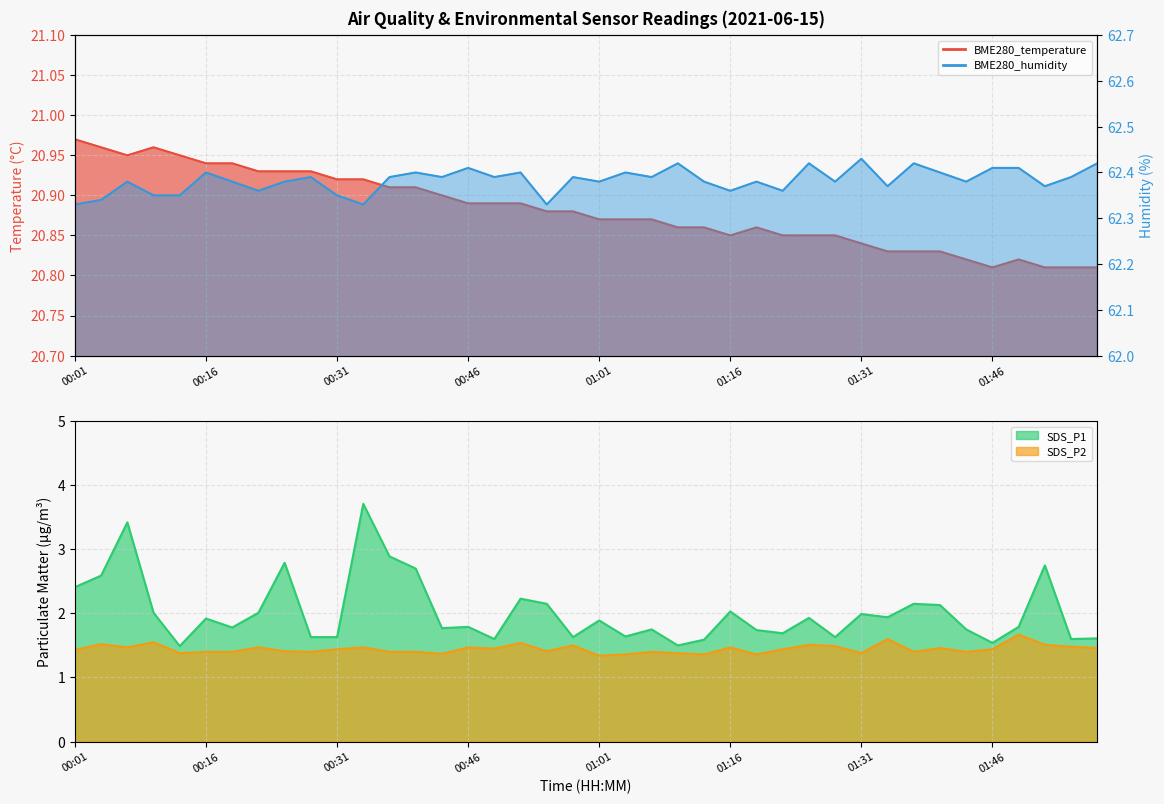

Between 00:10 and 01:52, which series saw the biggest shift?

SDS_P1